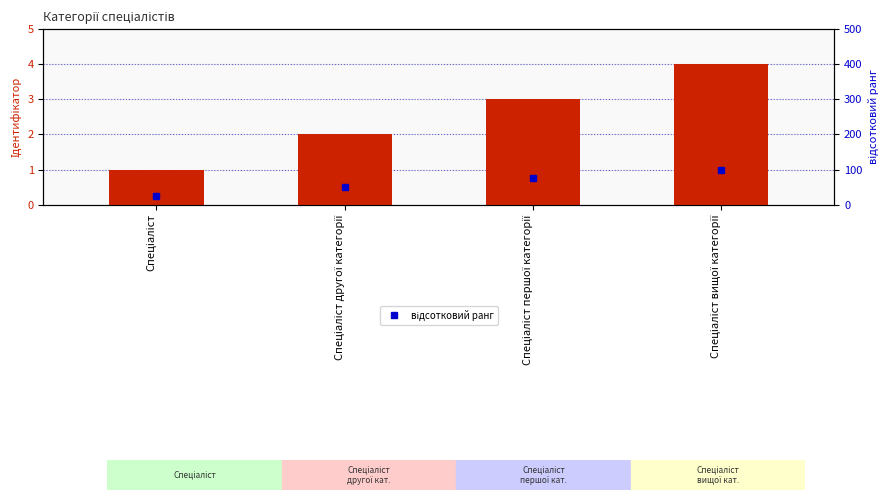

Reading left to right, transcribe all the data shown in this chart.

Ідентифікатор: Спеціаліст=1	Спеціаліст другої категорії=2	Спеціаліст першої категорії=3	Спеціаліст вищої категорії=4
відсотковий ранг: Спеціаліст=25	Спеціаліст другої категорії=50	Спеціаліст першої категорії=75	Спеціаліст вищої категорії=100